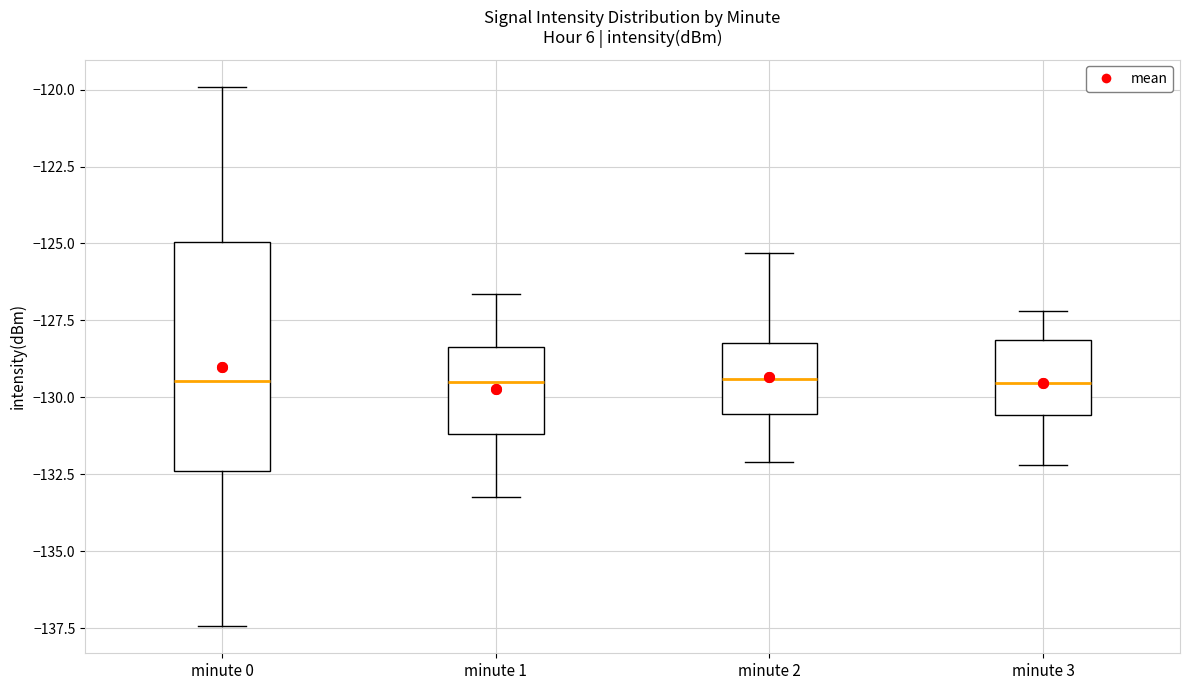

Reading left to right, read every box against the y-axis: the position of its median line, the range the box covers, and the ends of its whiskers. The values are not printed on the chart, so give them approximately, as read against the axis.

minute 0: median -129.5, box -132.5 to -125.0, whiskers -137.5 to -120.0
minute 1: median -129.5, box -131.0 to -128.5, whiskers -133.0 to -126.5
minute 2: median -129.5, box -130.5 to -128.0, whiskers -132.0 to -125.5
minute 3: median -129.5, box -130.5 to -128.0, whiskers -132.0 to -127.0